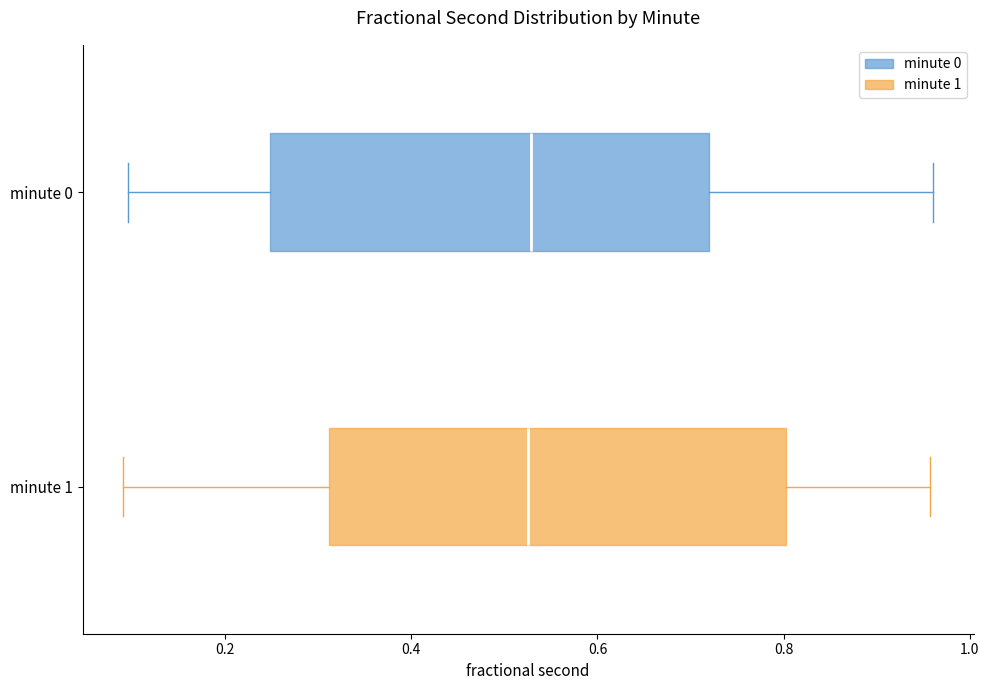

Reading bottom to top, read every box against the x-axis: the position of its median line, the range the box covers, and the ends of its whiskers. The values are not printed on the chart, so give them approximately, as read against the axis.

minute 1: median 0.52, box 0.32 to 0.80, whiskers 0.10 to 0.96
minute 0: median 0.52, box 0.24 to 0.72, whiskers 0.10 to 0.96